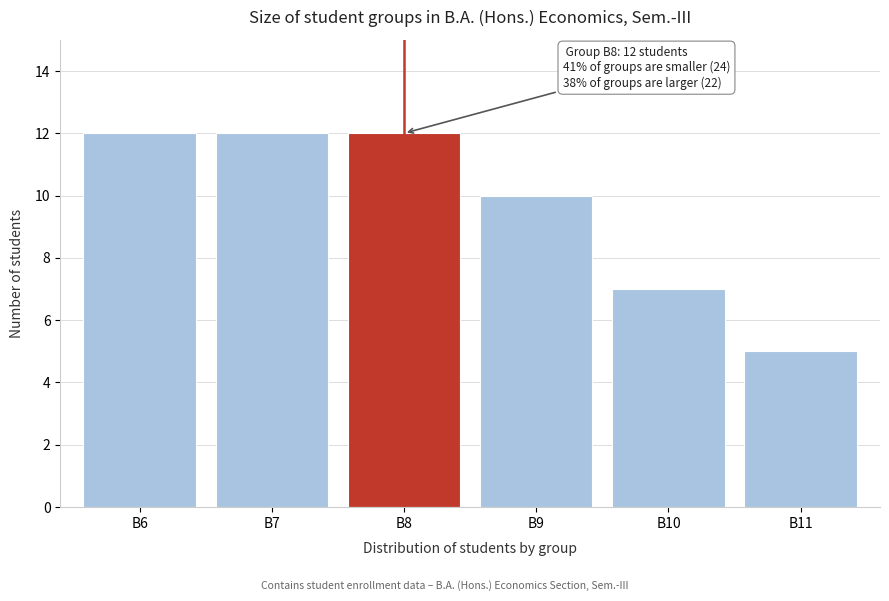

Reading left to right, what are all the values shown in this chart?

B6=12	B7=12	B8=12	B9=10	B10=7	B11=5